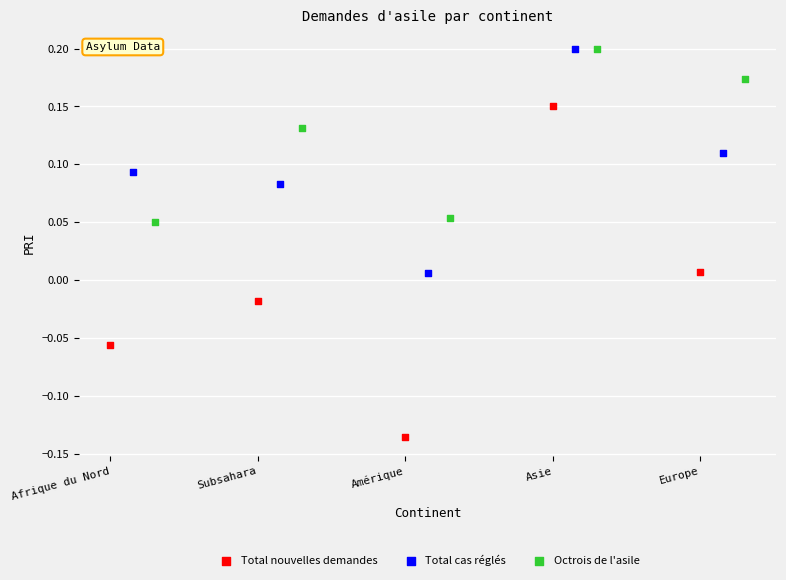

Which series contains the lowest Y value?

Total nouvelles demandes